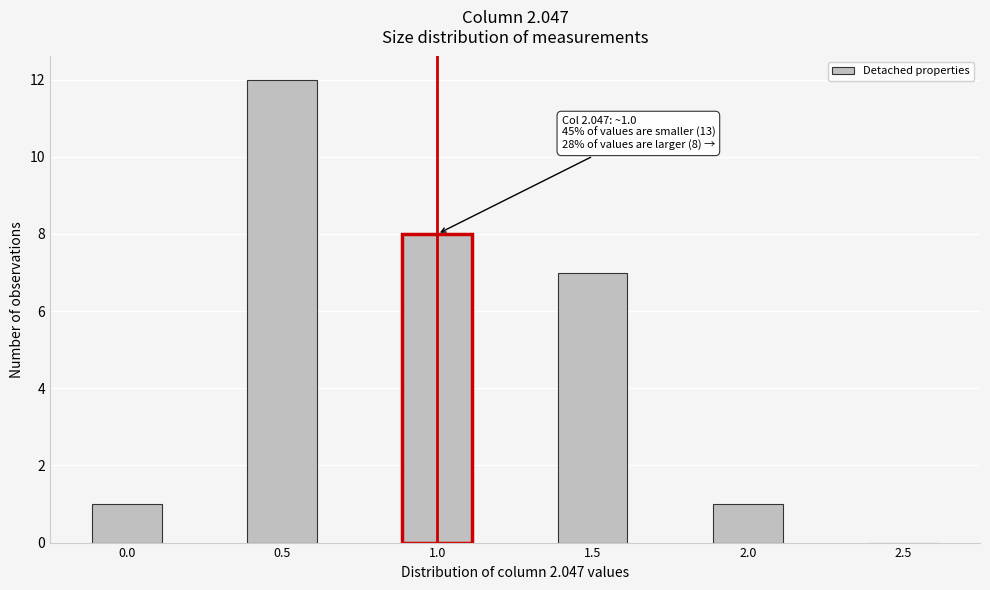

Reading left to right, list all the values displayed in this chart.

0.0=1	0.5=12	1.0=8	1.5=7	2.0=1	2.5=0